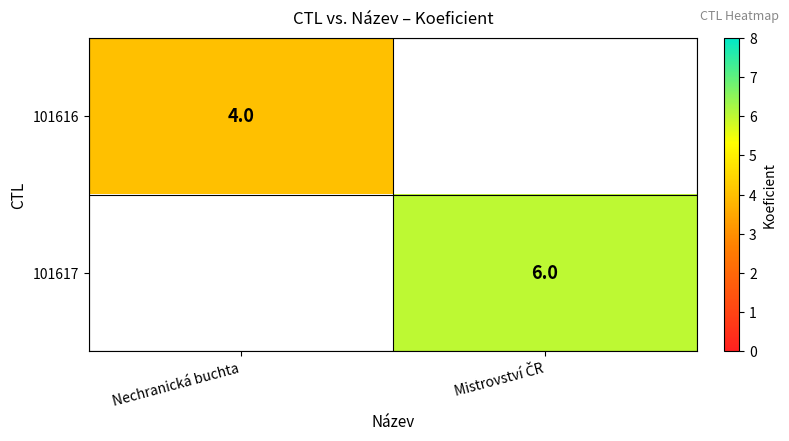

How many distinct data groups are displayed?

2